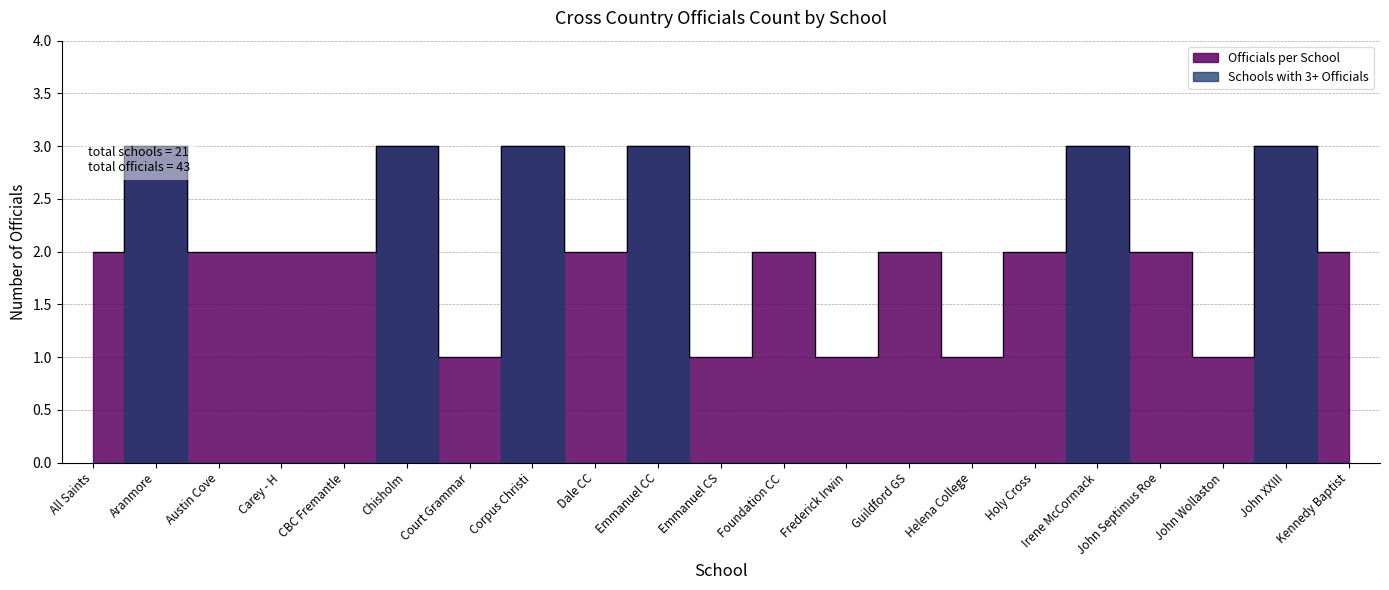

Does the chart have visible grid lines?

Yes